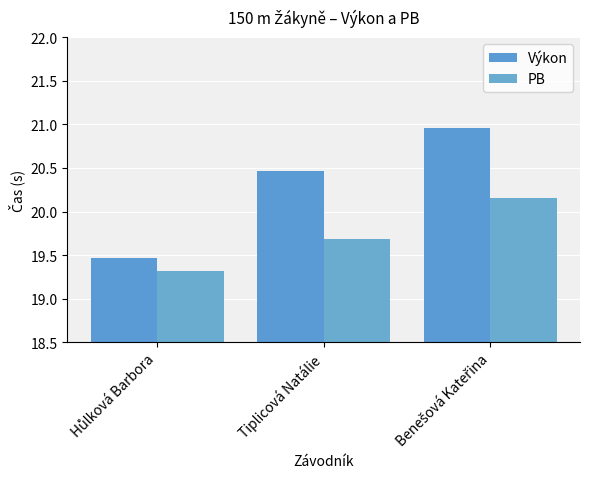

What is the maximum value for Výkon?

21.0